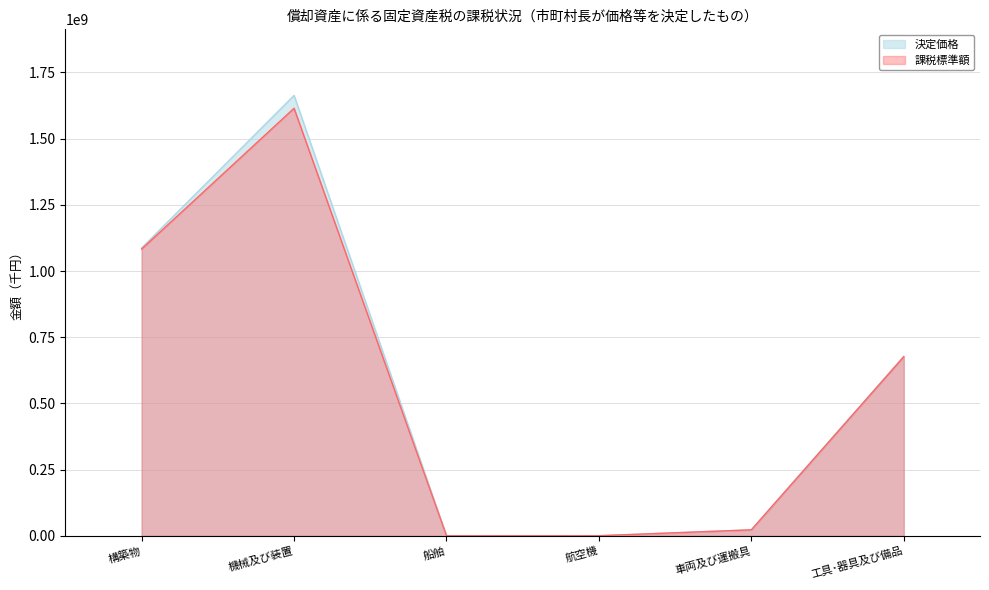

In 課税標準額, how many points are lower than both neighbors (excluding endpoints)?

1